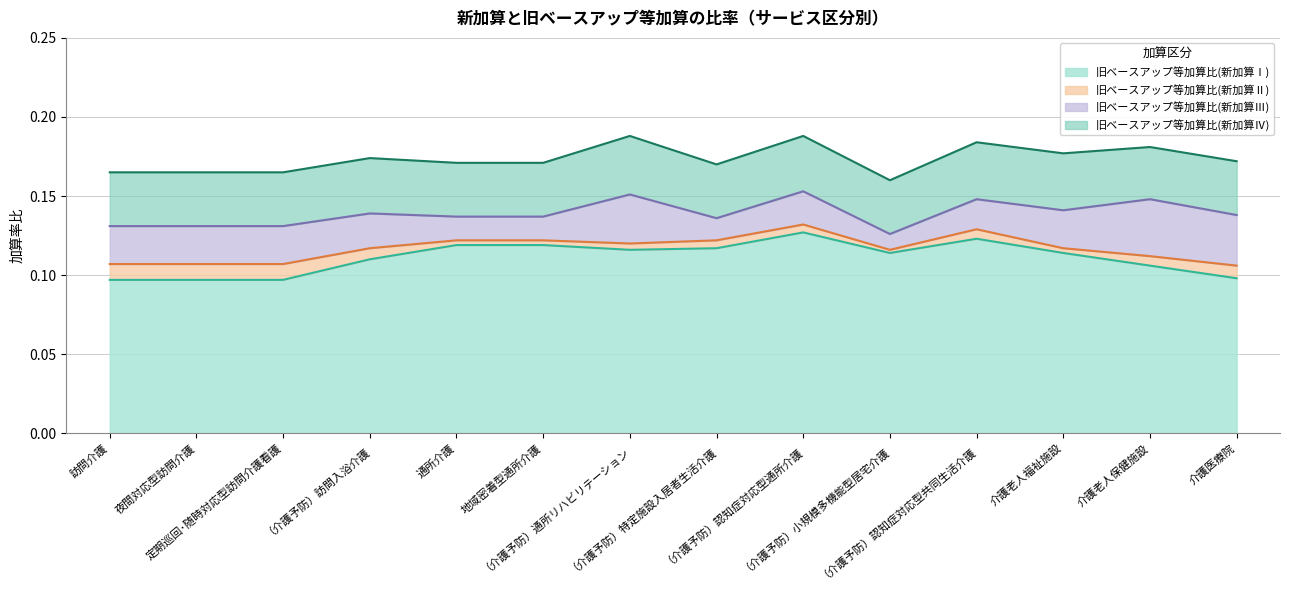

What position from the right is （介護予防）特定施設入居者生活介護?

7